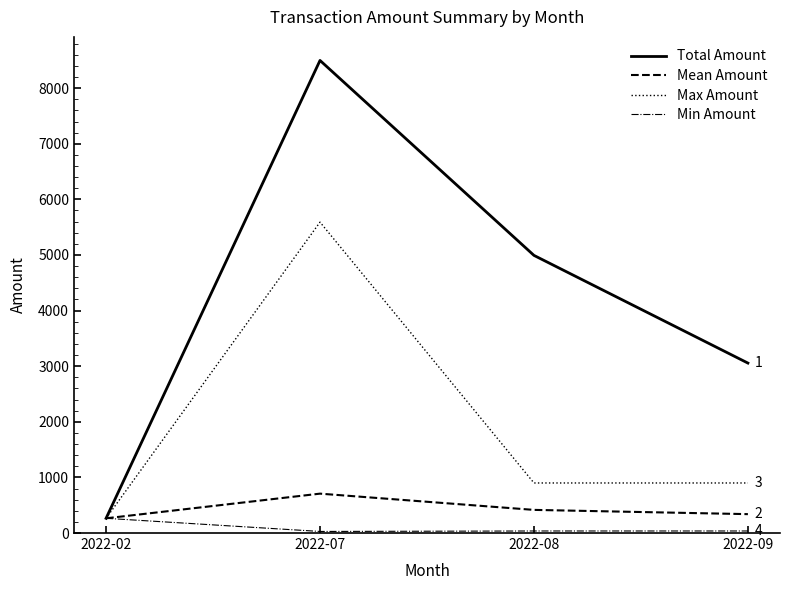

The Total Amount series shows 3056.1 at 2022-09. True or false?

True